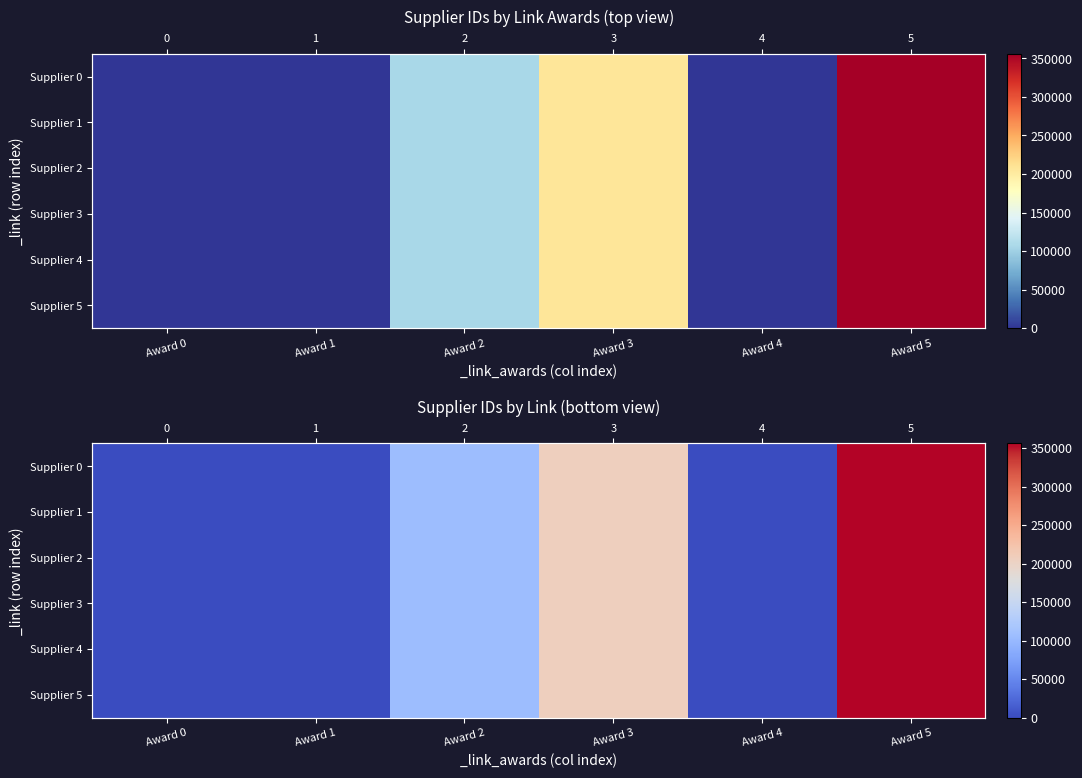

At how many categories does at least one series exceed 322901?

1